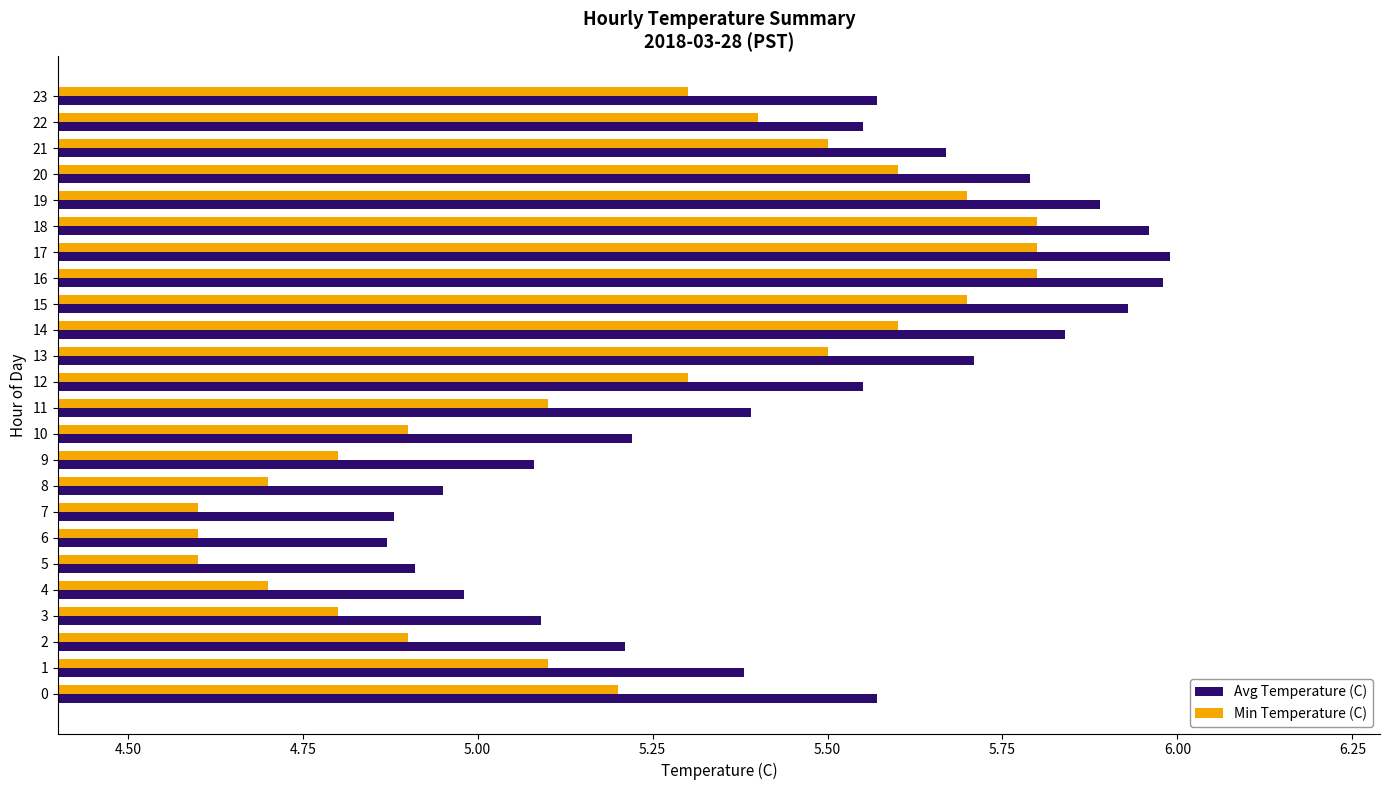

What is the difference between the maximum and second lowest values in the Avg Temperature (C) series?

1.1